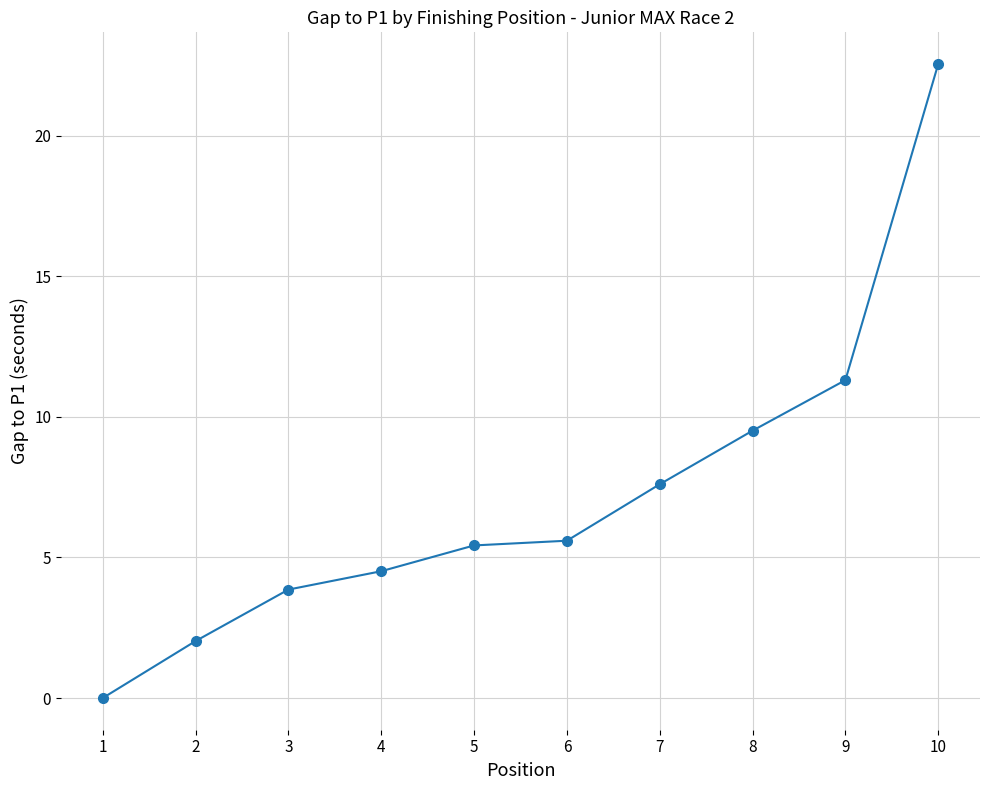

What is the value of the 5th point from the left?

5.4